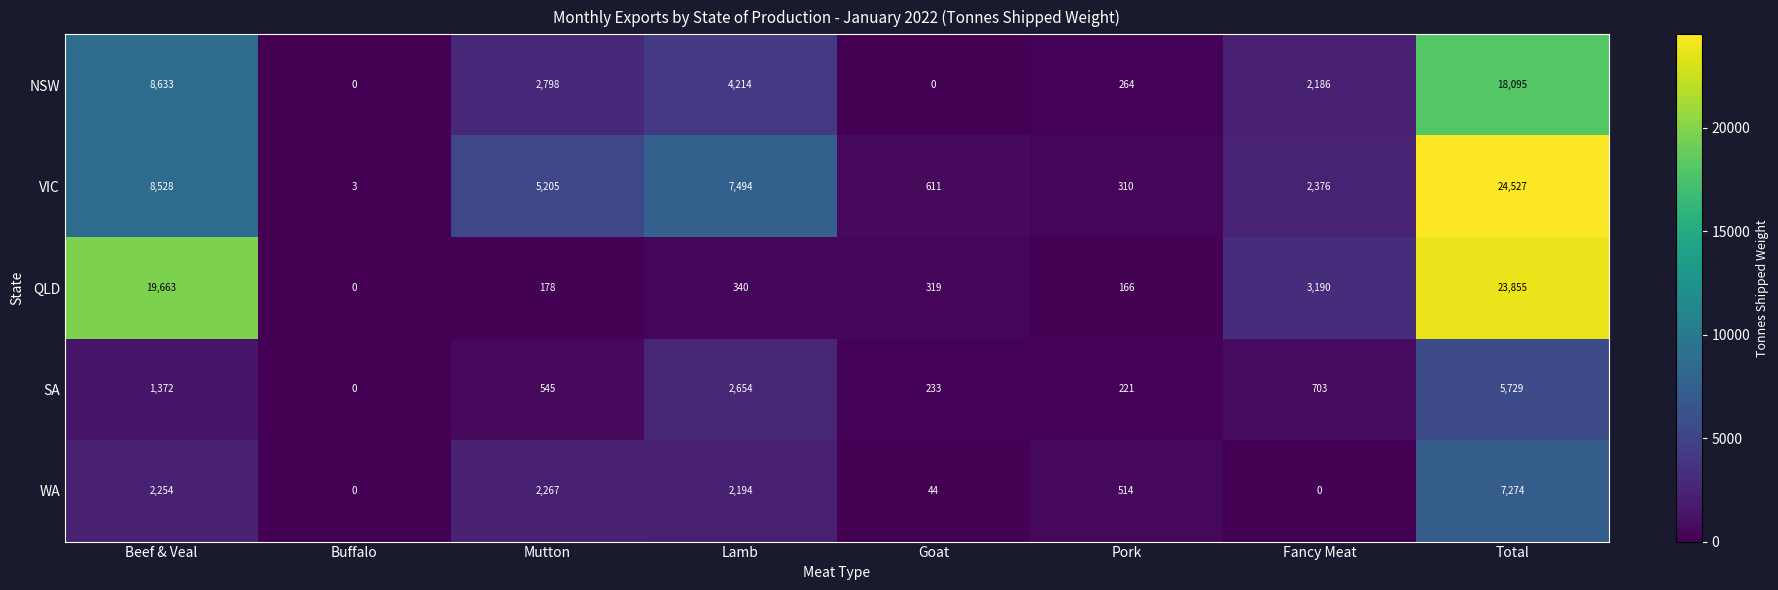

Rank the series by their maximum value, from highest to lowest.

VIC, QLD, NSW, WA, SA